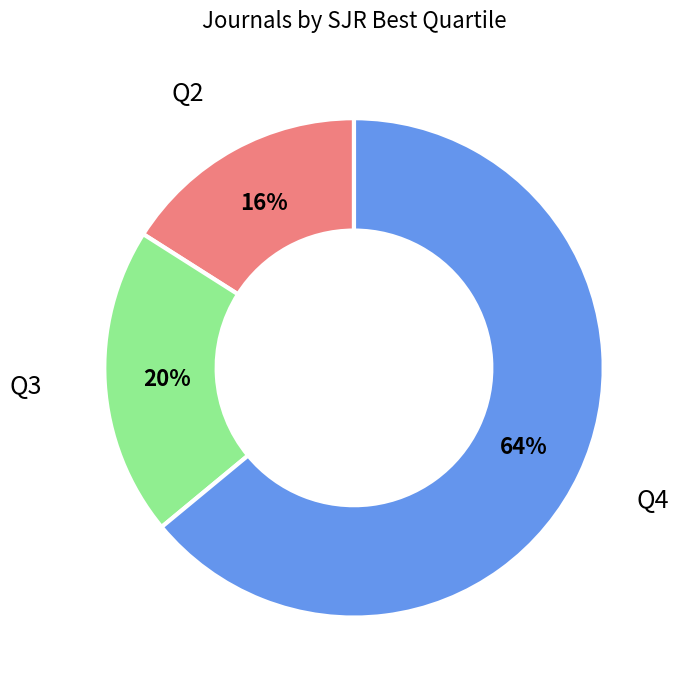

To the nearest percent, what is the average slice percentage?

33%